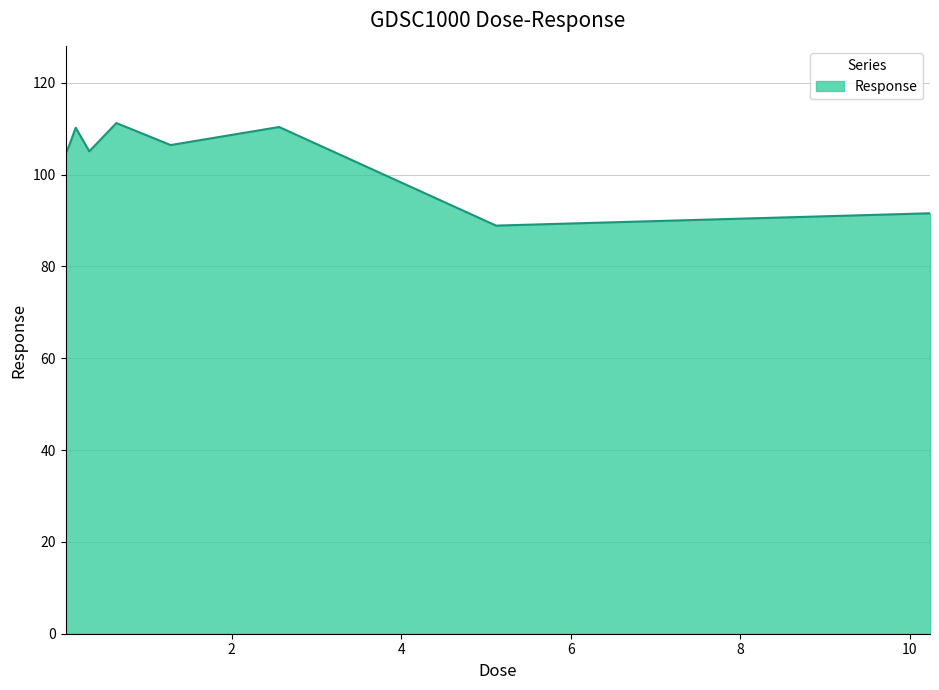

What is the difference between the maximum and minimum values?

22.3